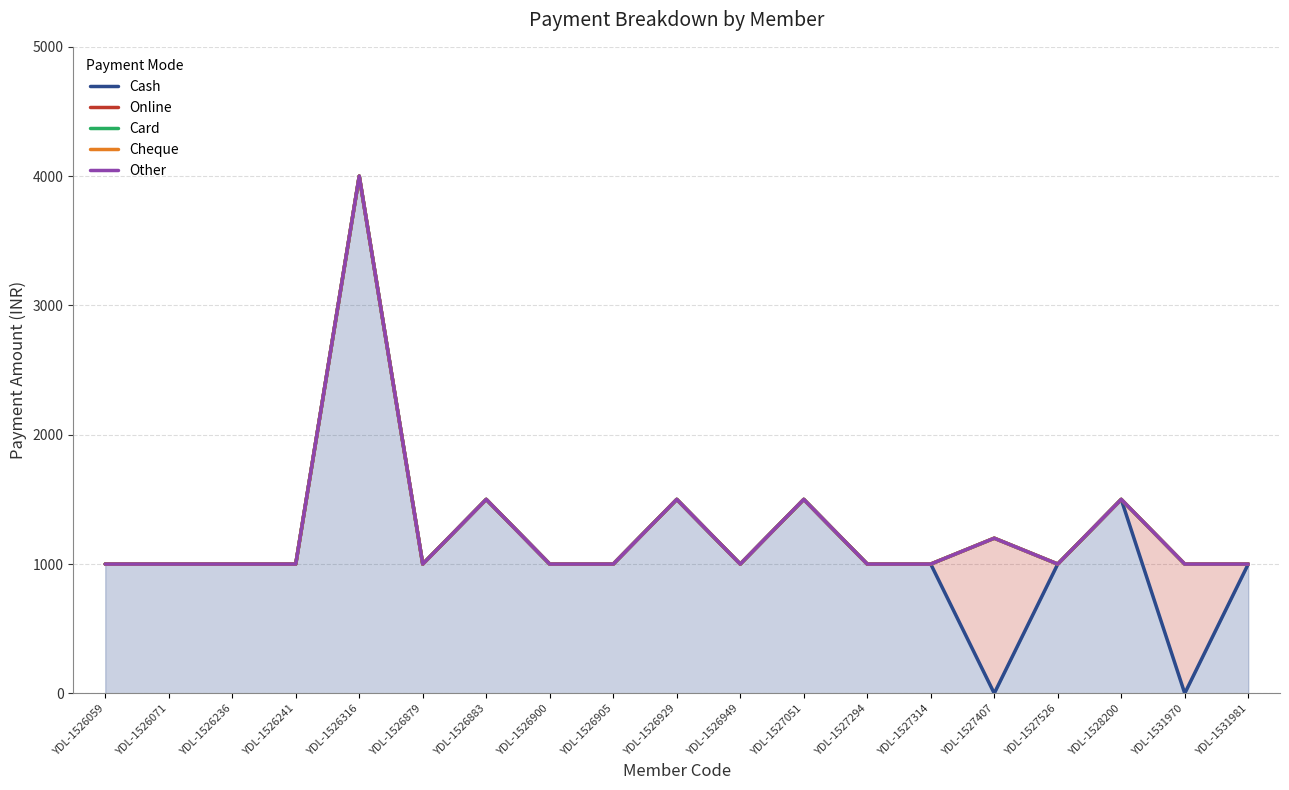

Between YDL-1526929 and YDL-1526241, which is larger?

YDL-1526929